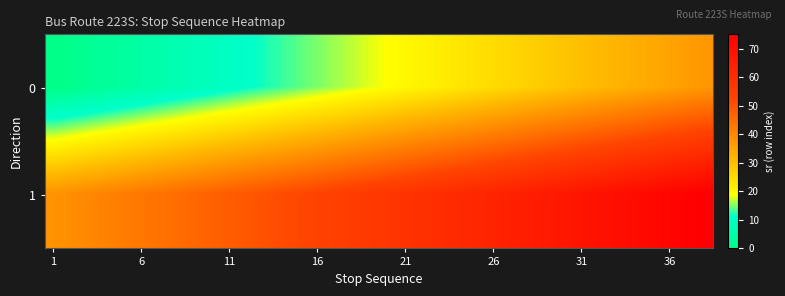

At which category does the chart reach its minimum across all series?

1